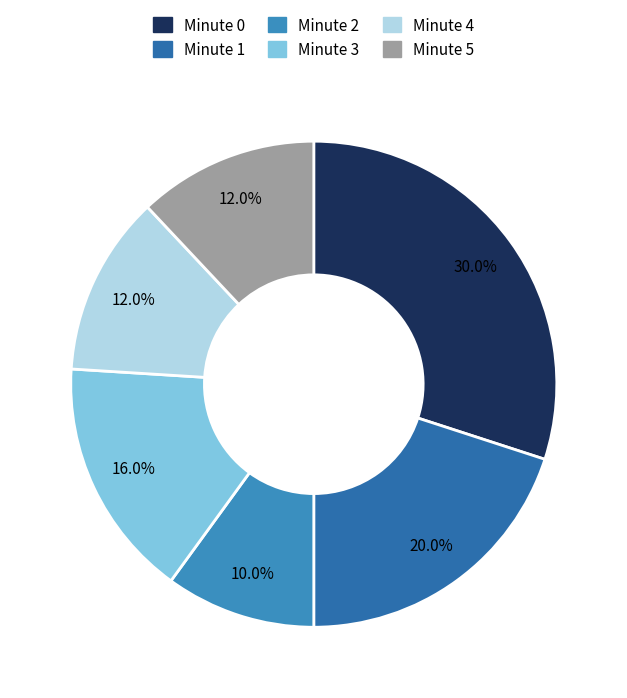

The Minute 3 slice represents 5% of the pie. True or false?

False